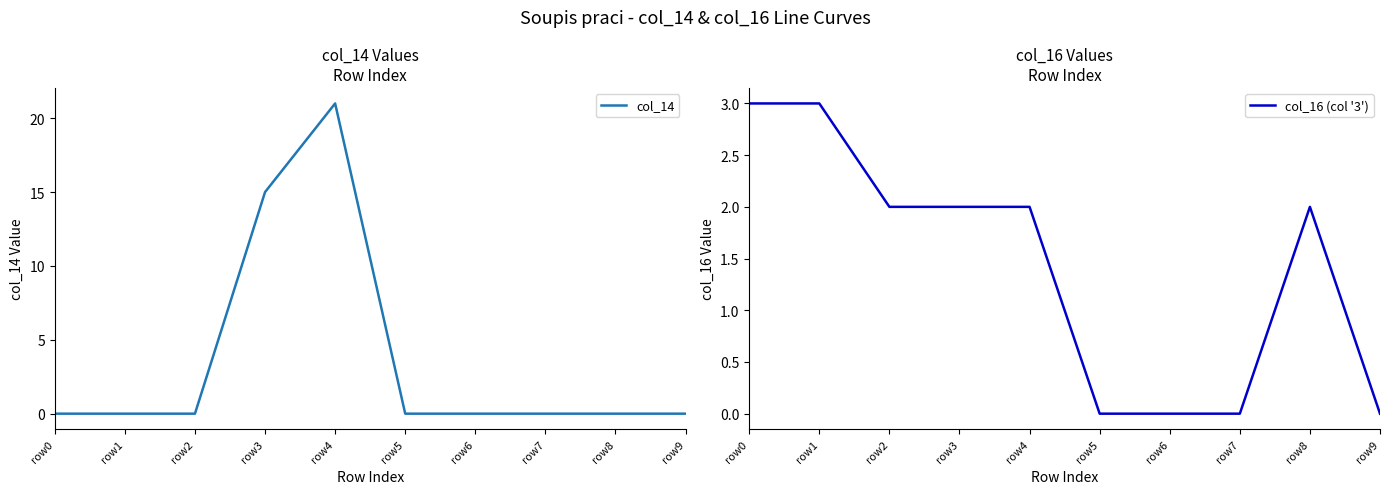

At which category is the sum across all series the highest?

row4